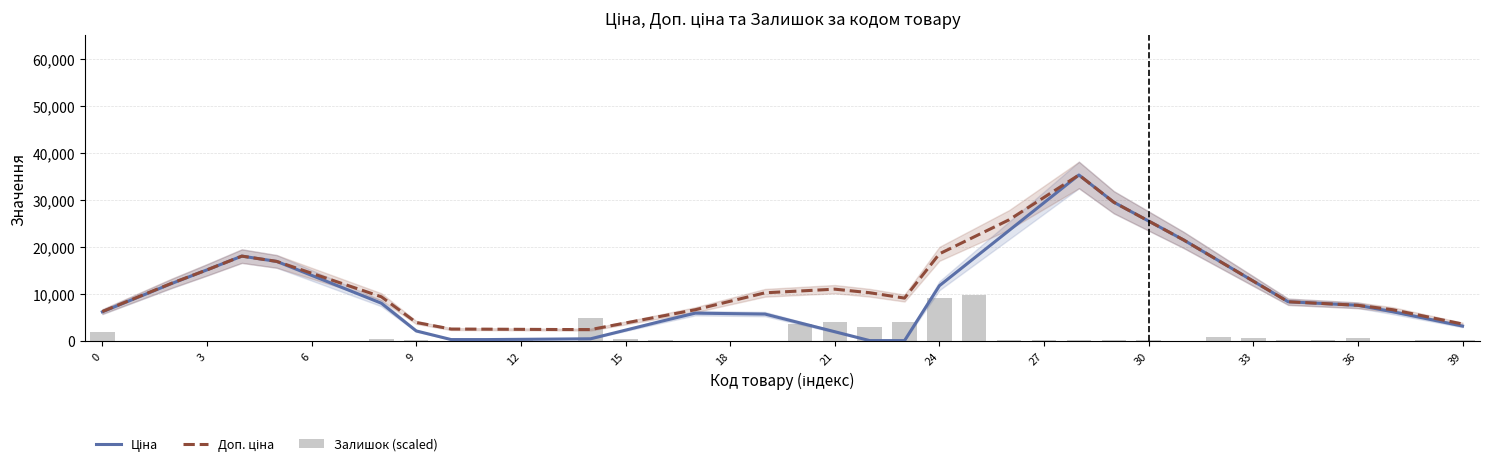

Does the chart contain stacked bars?

No